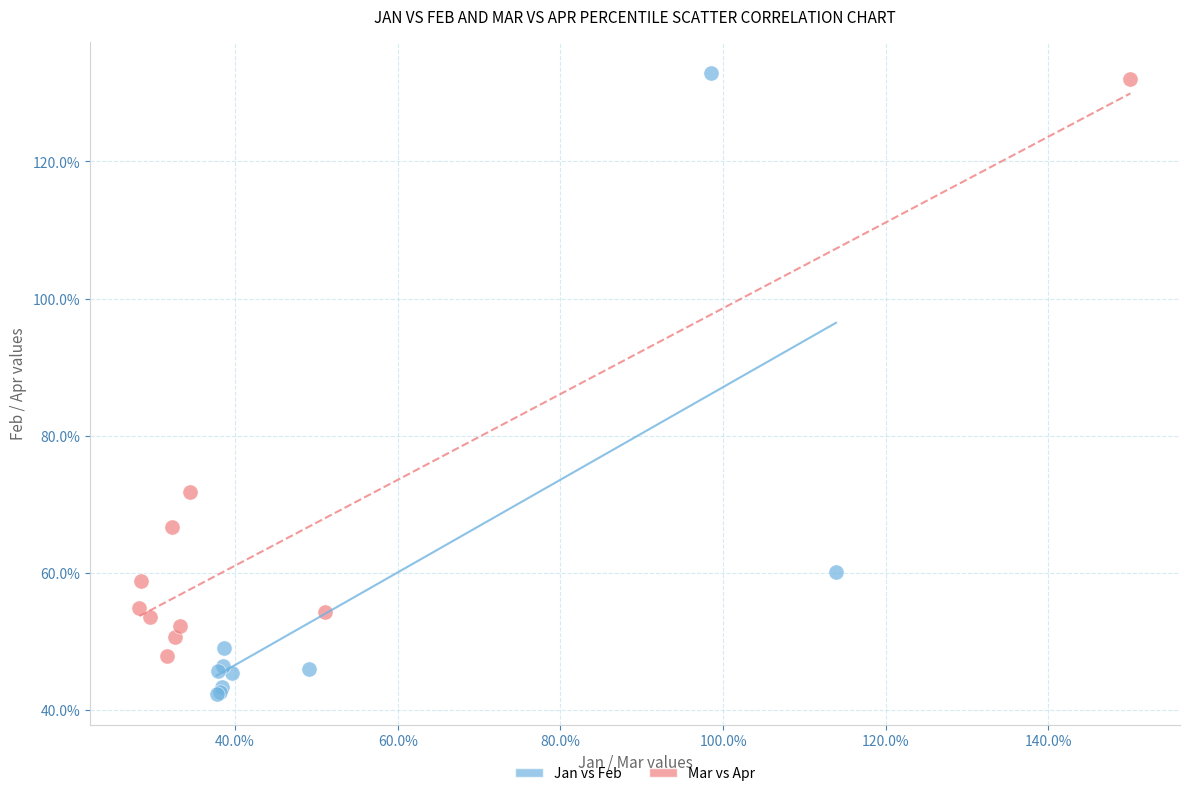

Which series contains the lowest Y value?

Jan vs Feb